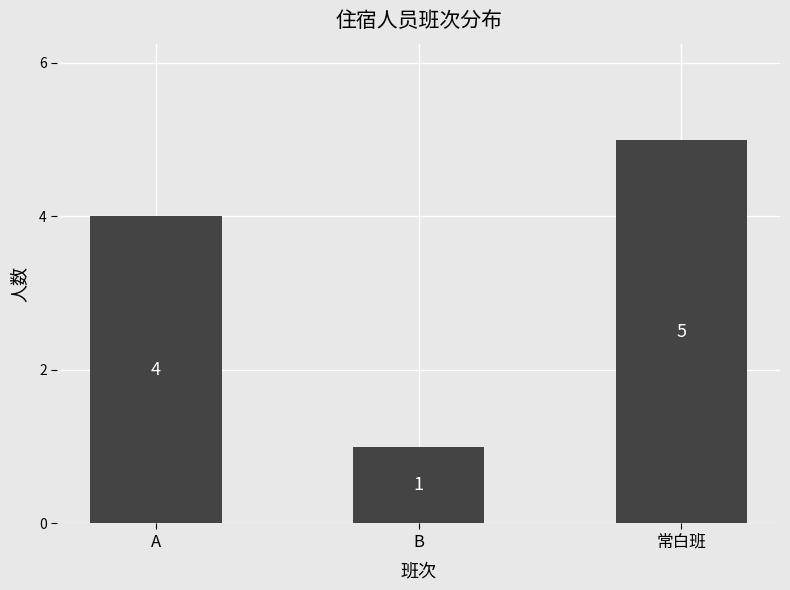

Reading left to right, list all the values displayed in this chart.

A=4	B=1	常白班=5